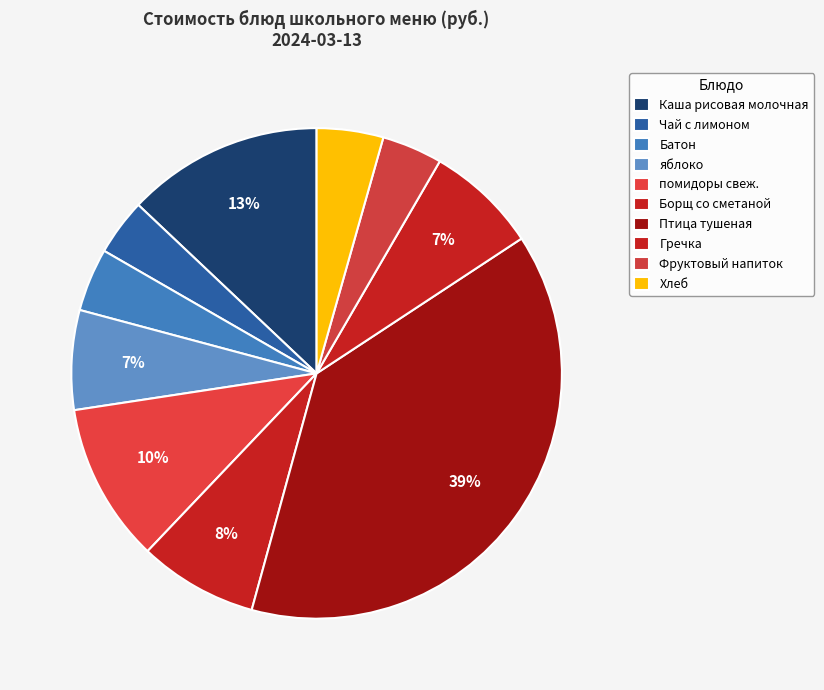

How many segments does this pie chart have?

10